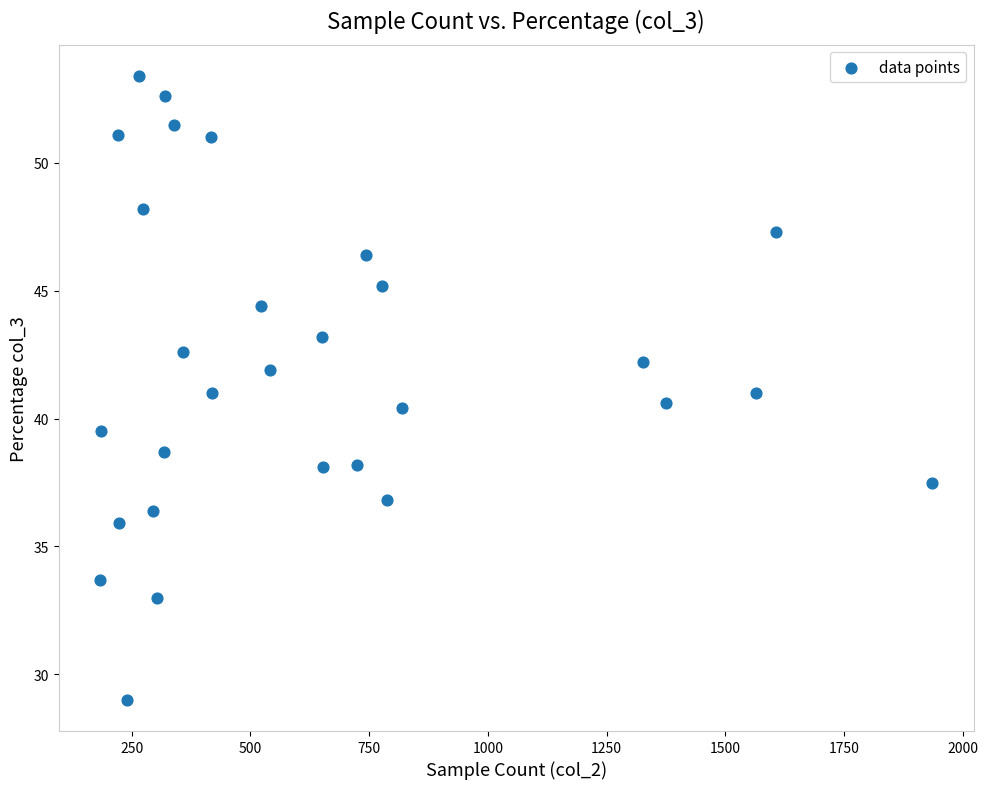

What is the range of Y values (max minus min)?

24.4